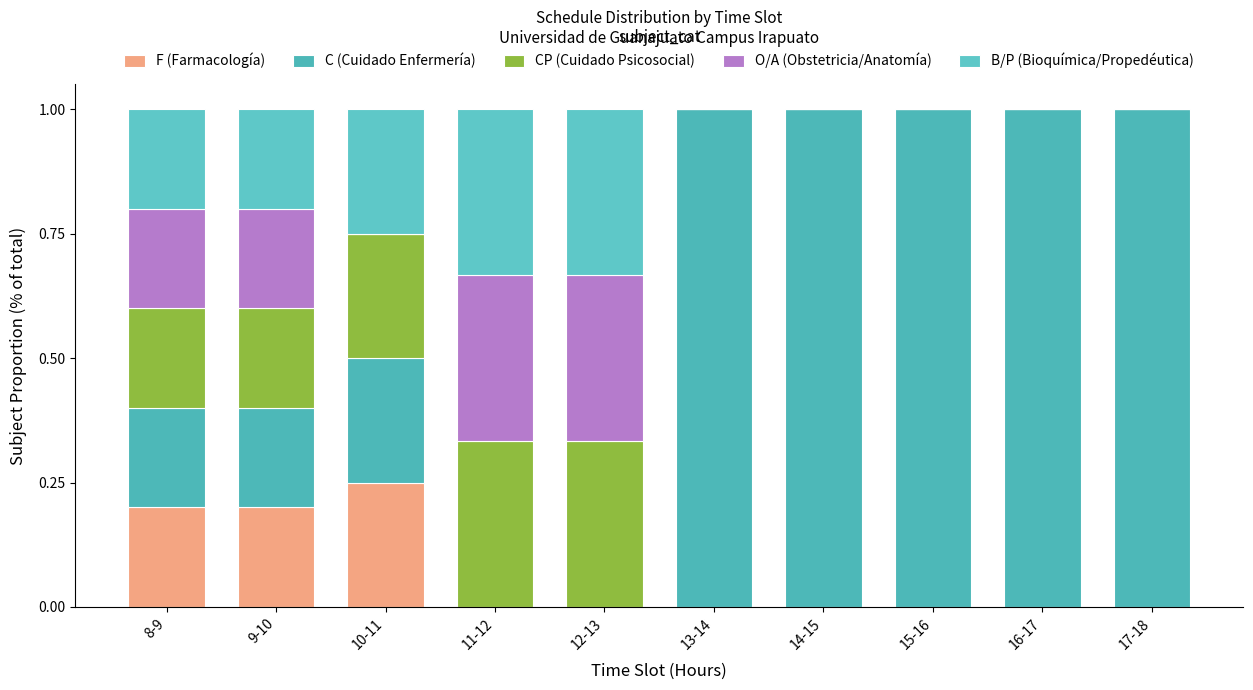

What are all the series names shown in the legend?

F (Farmacología), C (Cuidado Enfermería), CP (Cuidado Psicosocial), O/A (Obstetricia/Anatomía), B/P (Bioquímica/Propedéutica)